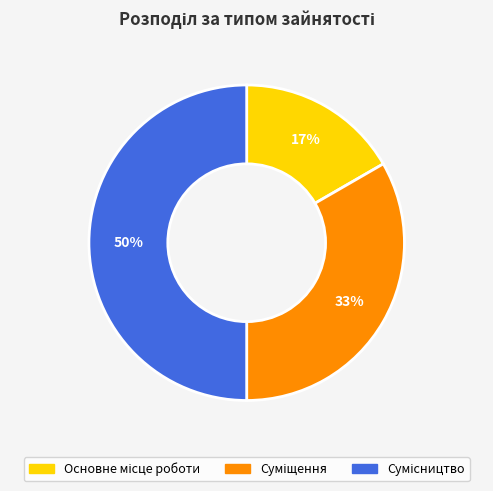

To the nearest percent, what is the difference between the largest and smallest slice percentages?

33%